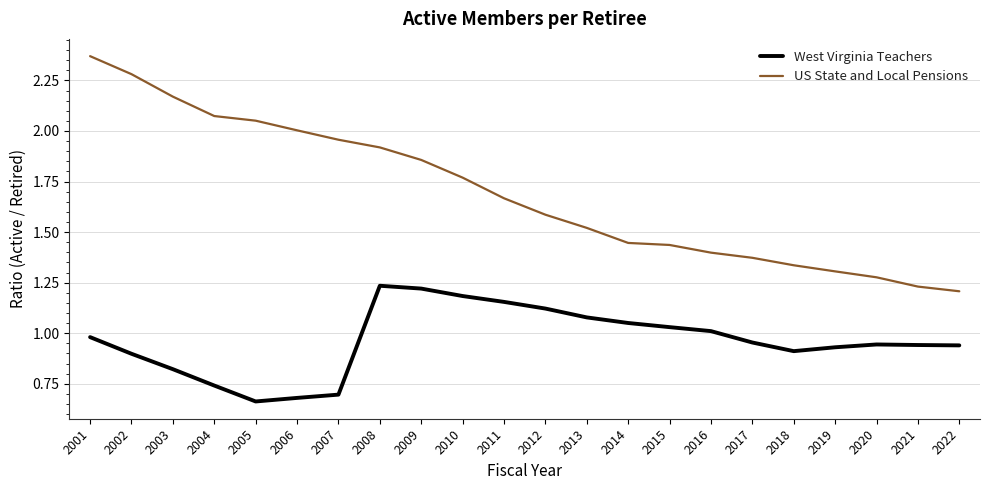

True or false: West Virginia Teachers has a value of 1.4 at 2016.

False